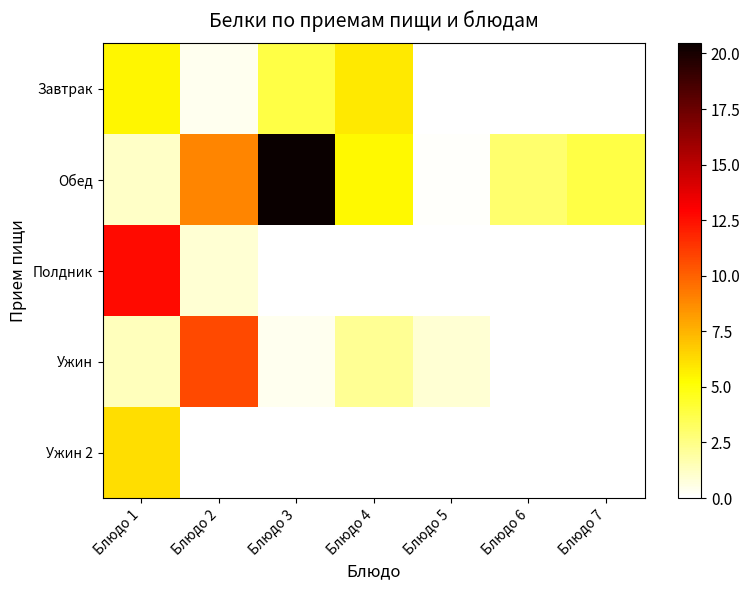

Which series has the largest range (max minus min)?

Обед